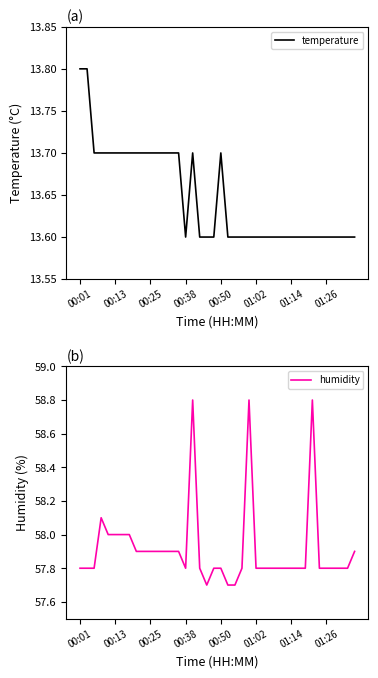

Does the chart have visible grid lines?

No